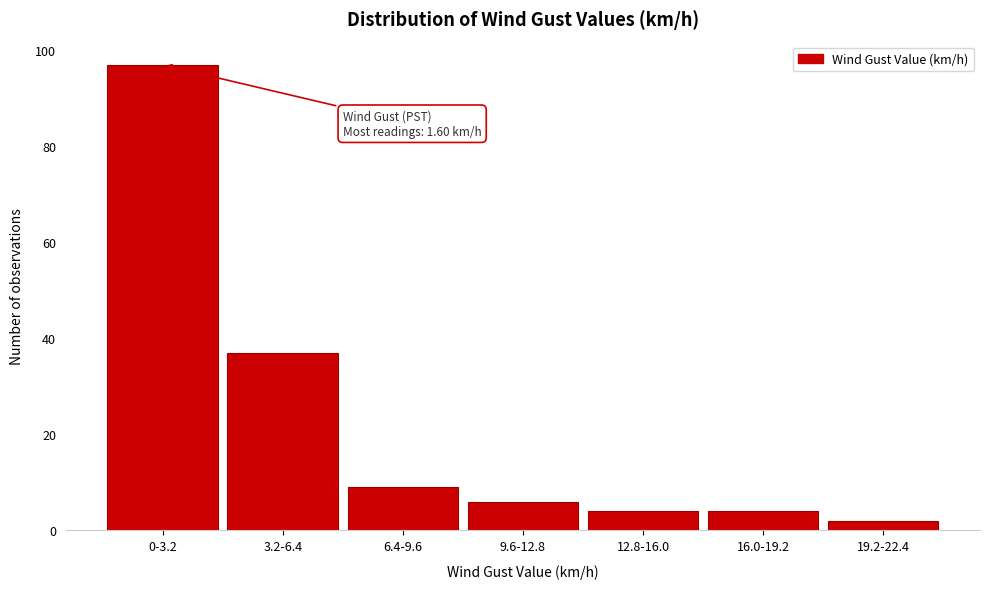

Reading left to right, transcribe all the data shown in this chart.

97	37	9	6	4	4	2